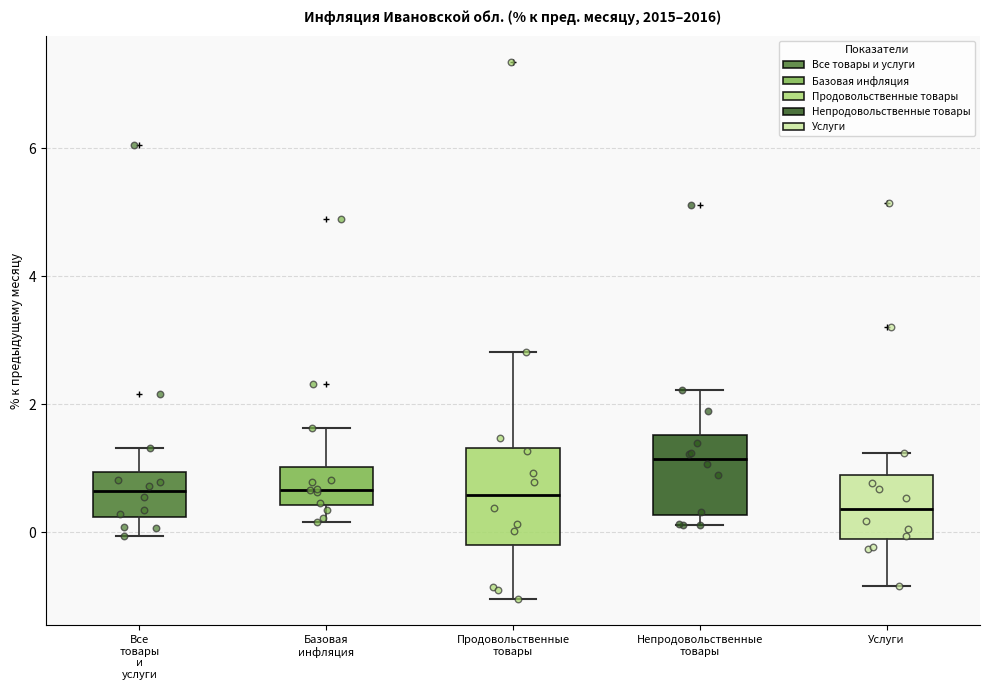

Reading left to right, read every box against the y-axis: the position of its median line, the range the box covers, and the ends of its whiskers. The values are not printed on the chart, so give them approximately, as read against the axis.

Все товары и услуги: median 0.6, box 0.2 to 1.0, whiskers 0.0 to 1.4
Базовая инфляция: median 0.6, box 0.4 to 1.0, whiskers 0.2 to 1.6
Продовольственные товары: median 0.6, box -0.2 to 1.4, whiskers -1.0 to 2.8
Непродовольственные товары: median 1.2, box 0.2 to 1.6, whiskers 0.2 (just below the box's lower edge) to 2.2
Услуги: median 0.4, box -0.2 to 0.8, whiskers -0.8 to 1.2